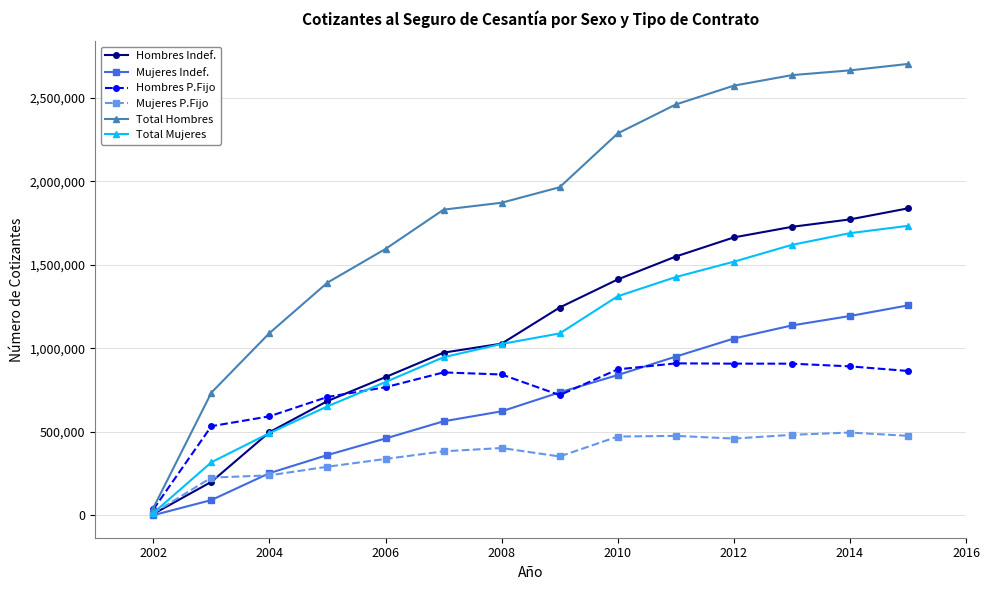

Which series has the largest total across all categories?

Total Hombres